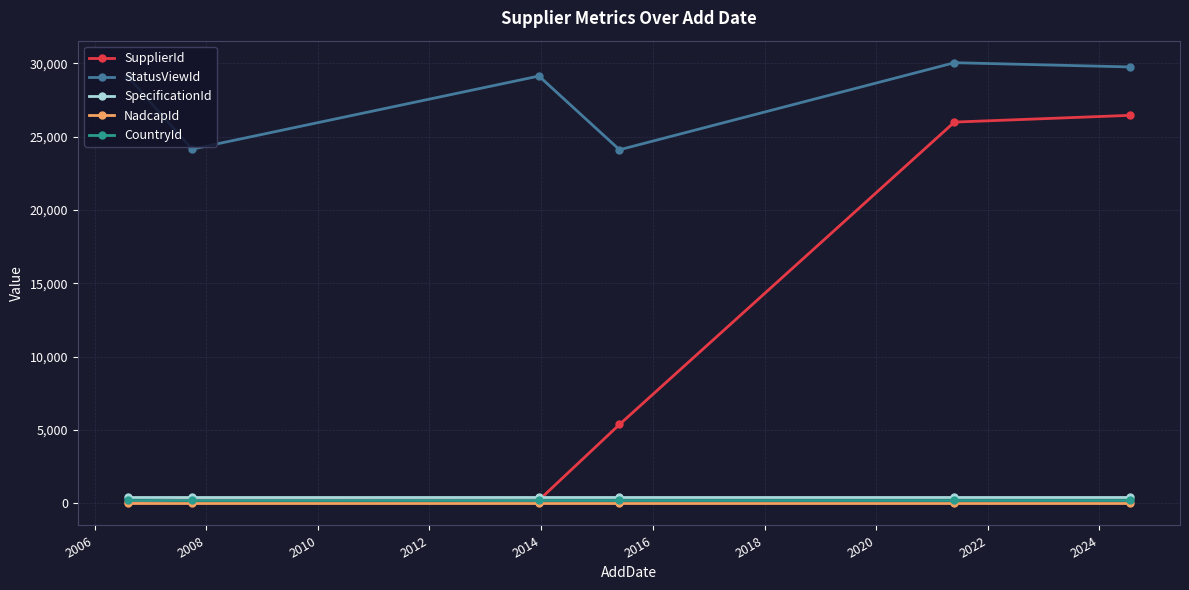

What are all the series names shown in the legend?

SupplierId, StatusViewId, SpecificationId, NadcapId, CountryId